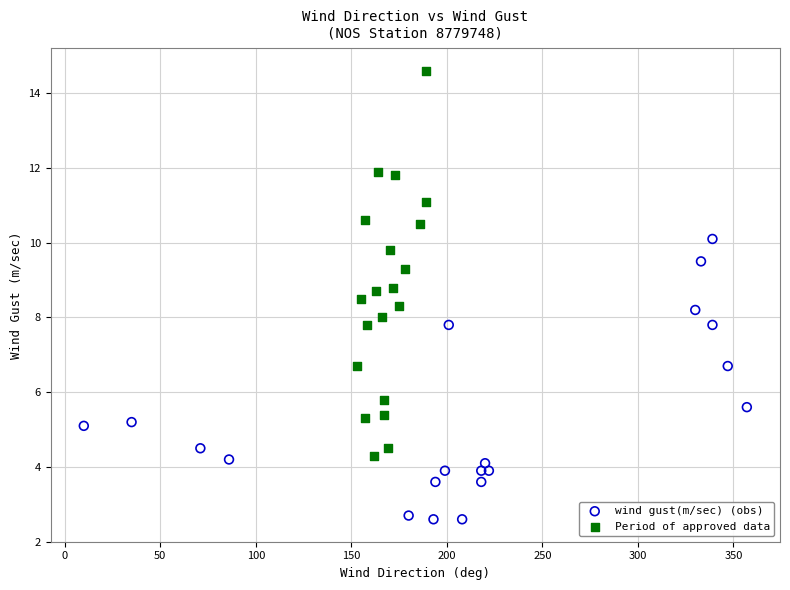

Which series reaches the maximum Y coordinate?

Period of approved data